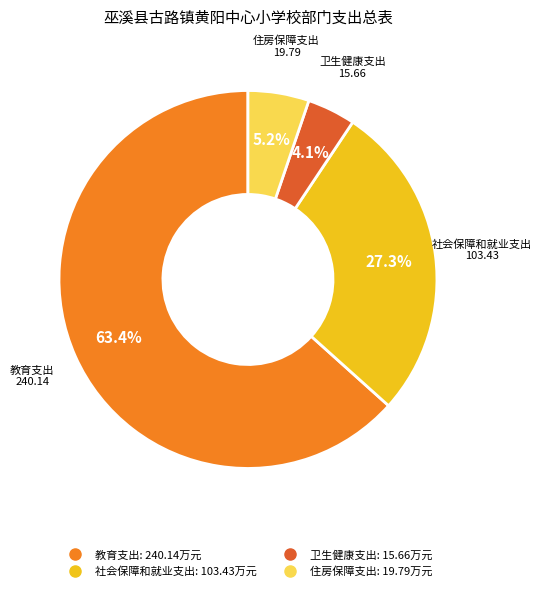

What is the majority slice?

教育支出